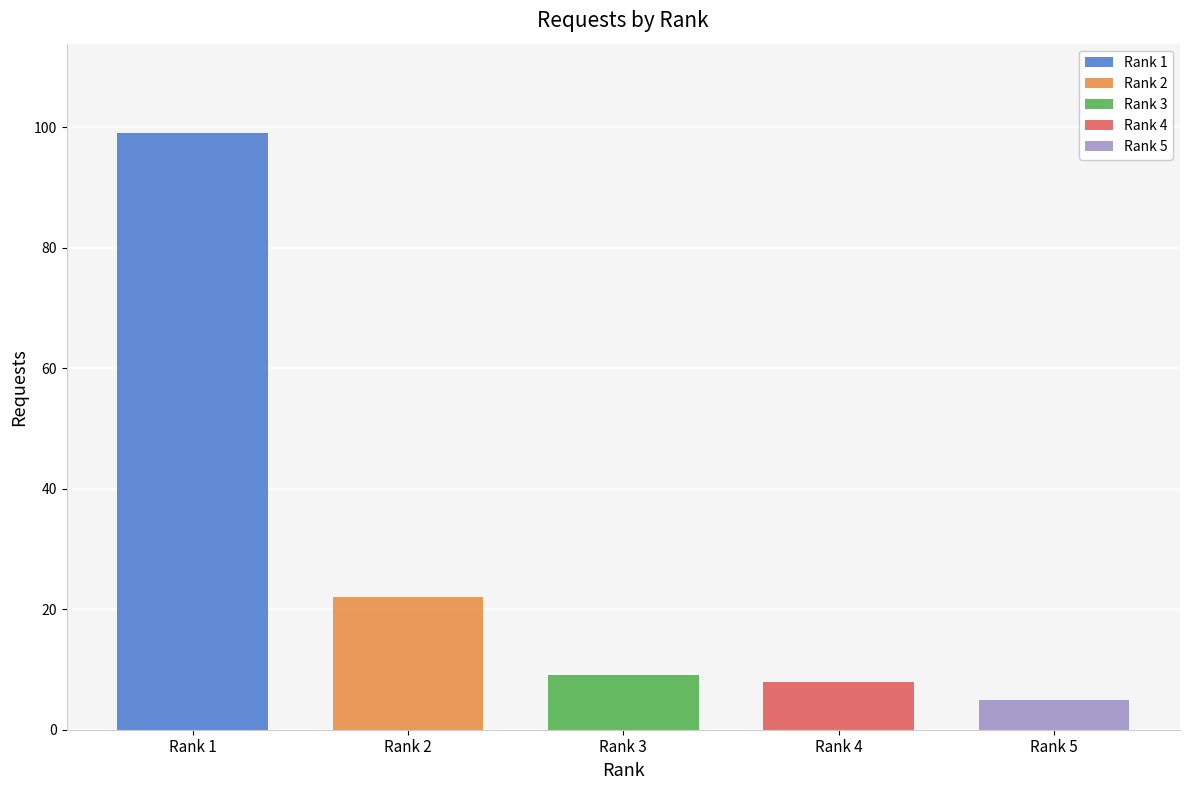

True or false: the data shows 99 at Rank 1.

True